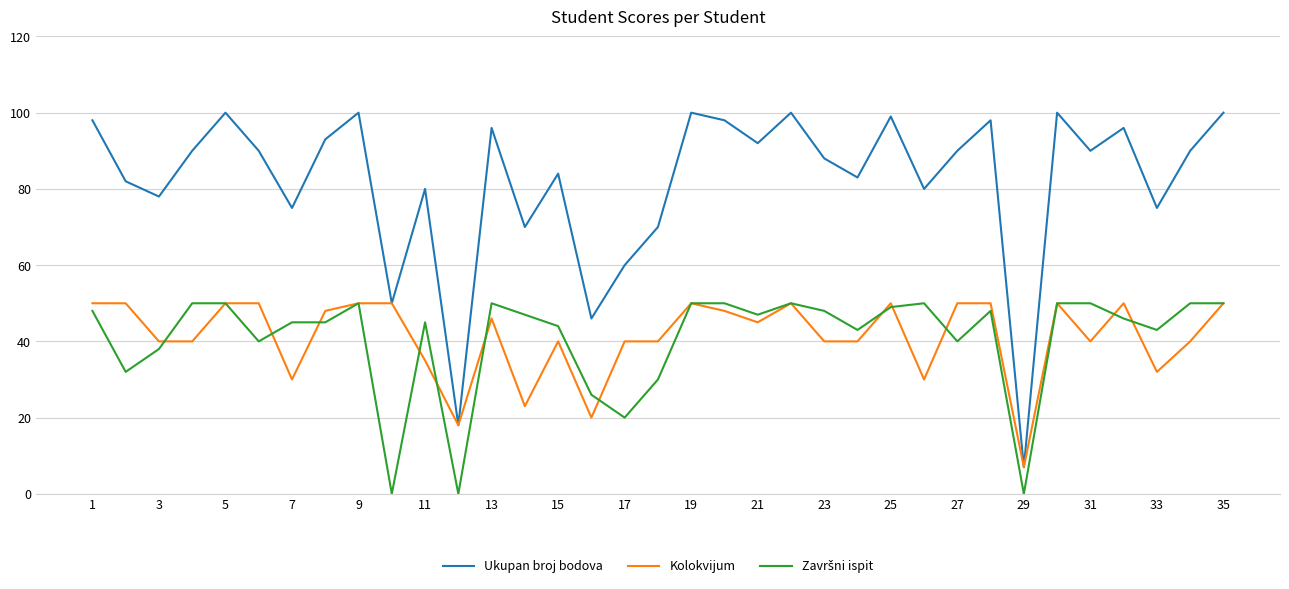

Which series has the largest total across all categories?

Ukupan broj bodova